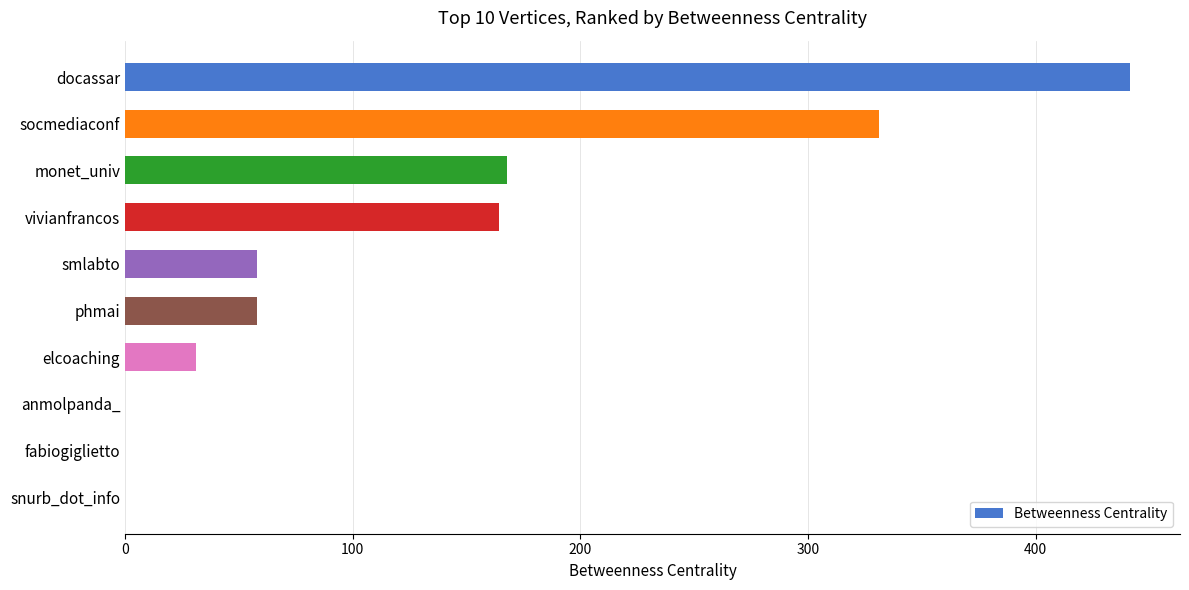

Is it true that the value at docassar is 441.3?

True